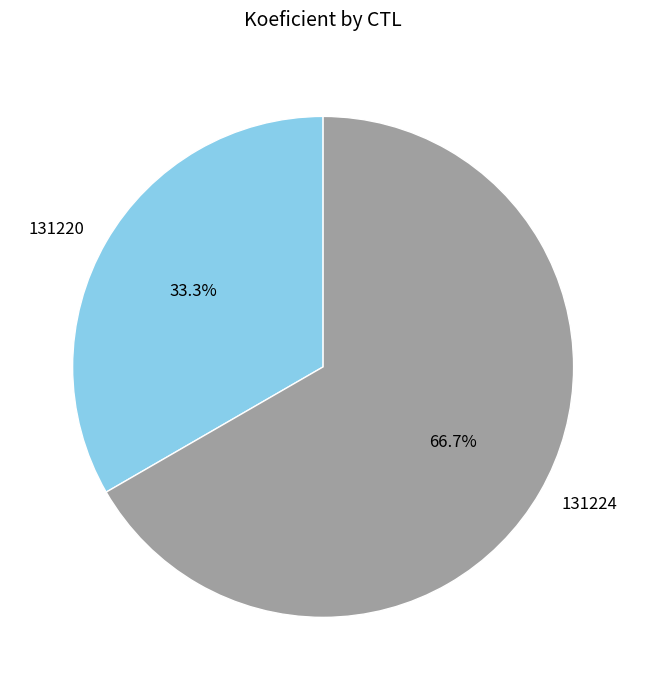

How many slices are in this pie chart?

2